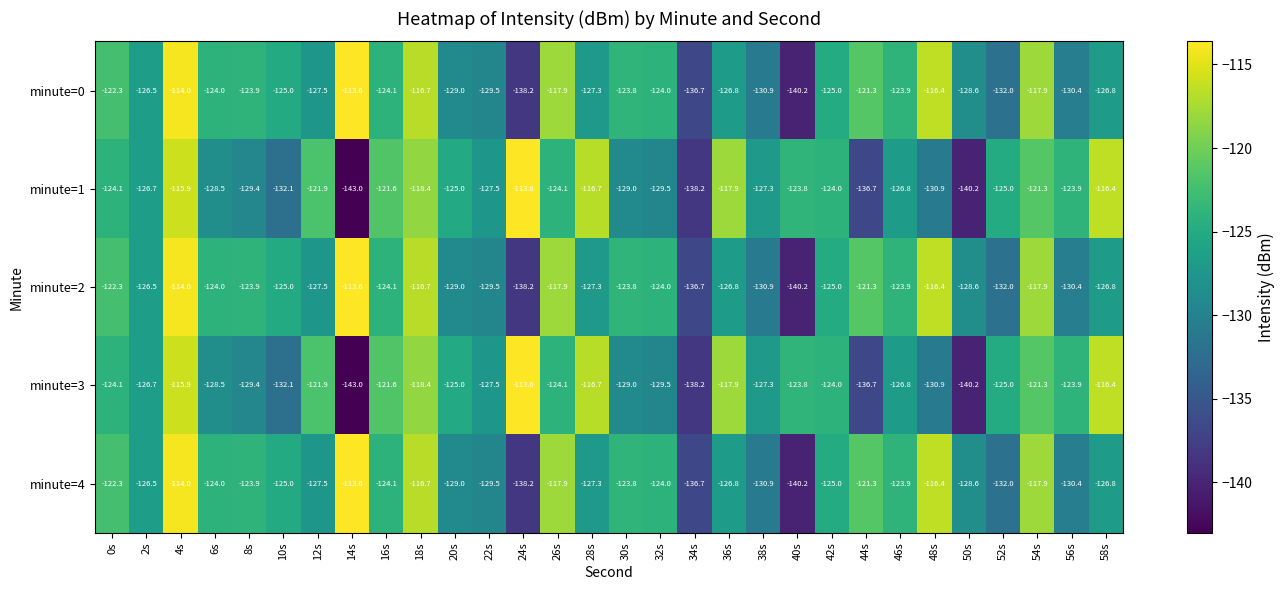

What is the difference between the highest and lowest values at 8s?

5.5